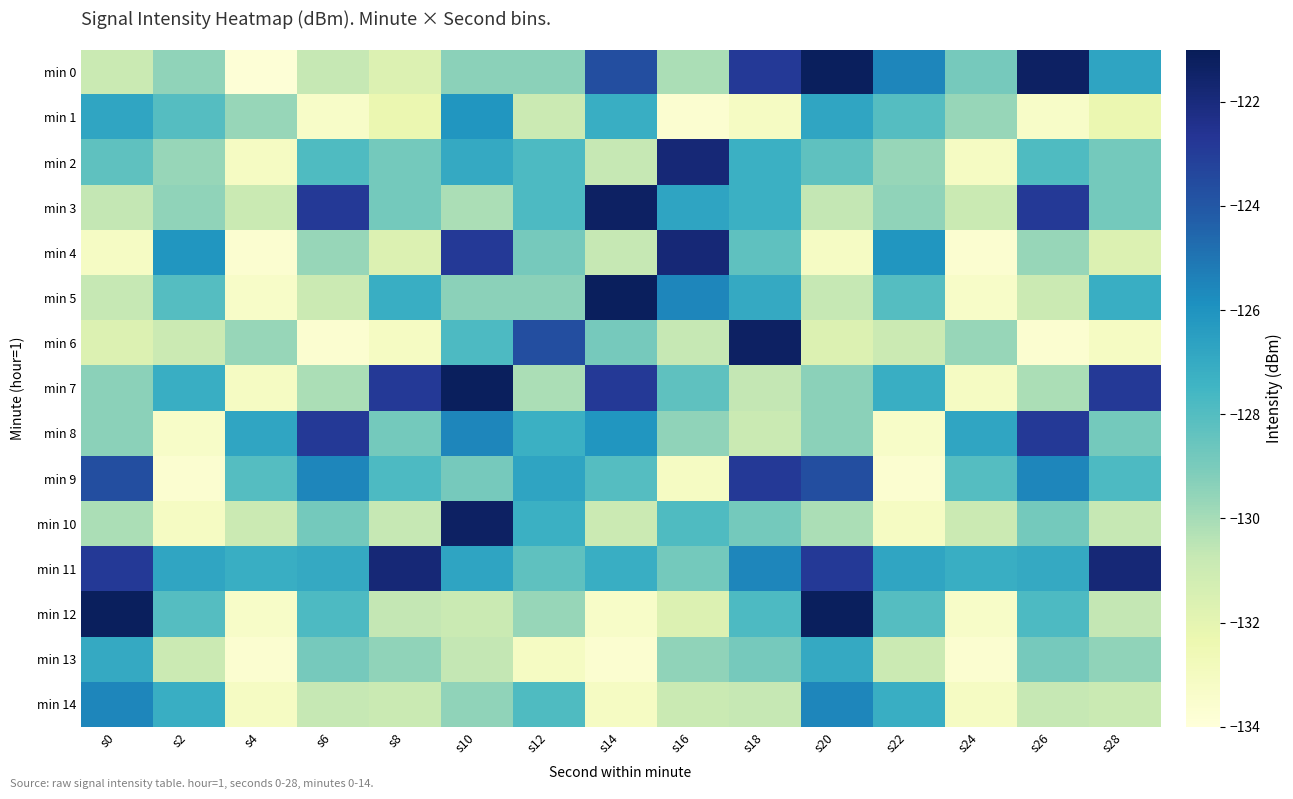

At s0, list the series in order from smallest to largest.

min 4, min 6, min 0, min 5, min 3, min 10, min 7, min 8, min 2, min 13, min 1, min 14, min 9, min 11, min 12